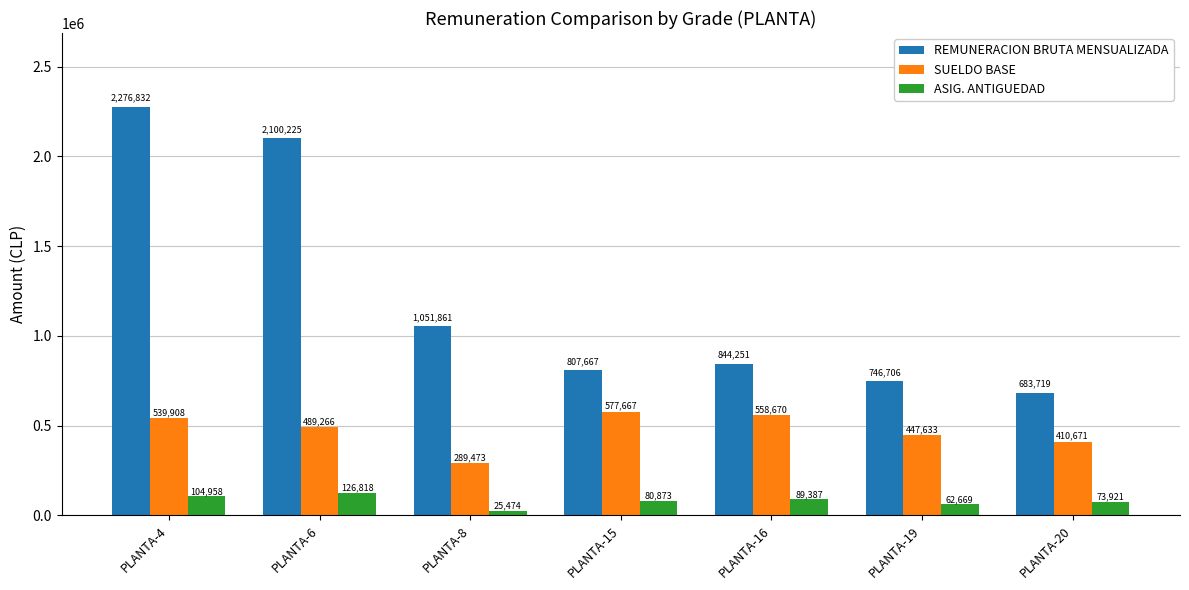

What is the lowest value of the ASIG. ANTIGUEDAD series?

25474